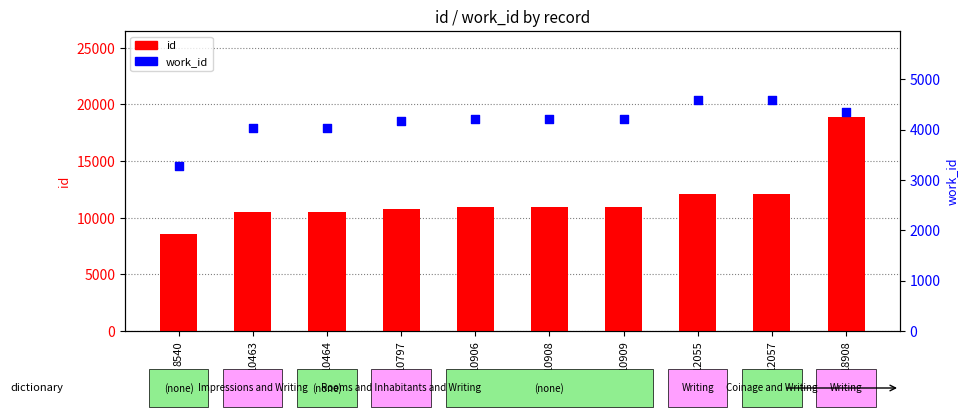

Which series reaches the minimum Y coordinate?

work_id